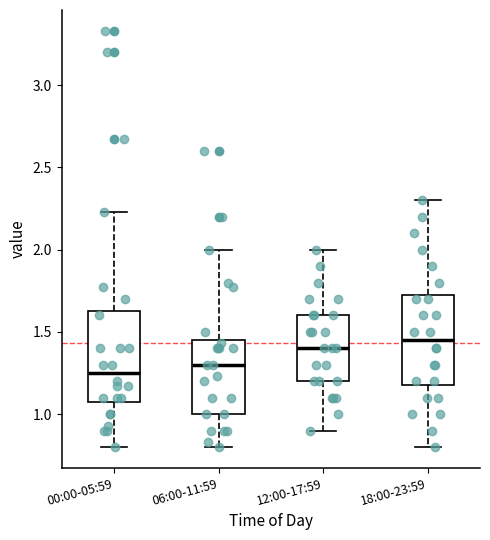

Which box's median line is the lowest?

00:00-05:59